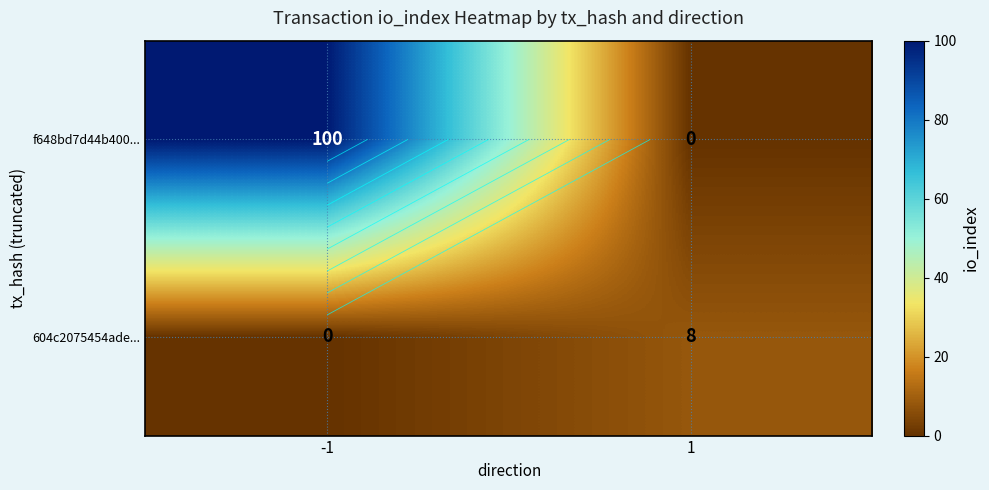

What is the average value of the f648bd7d44b400... series?

50